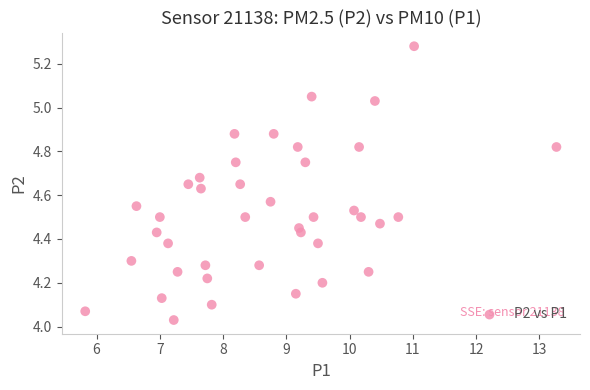

What is the range of X values (max minus min)?

7.4